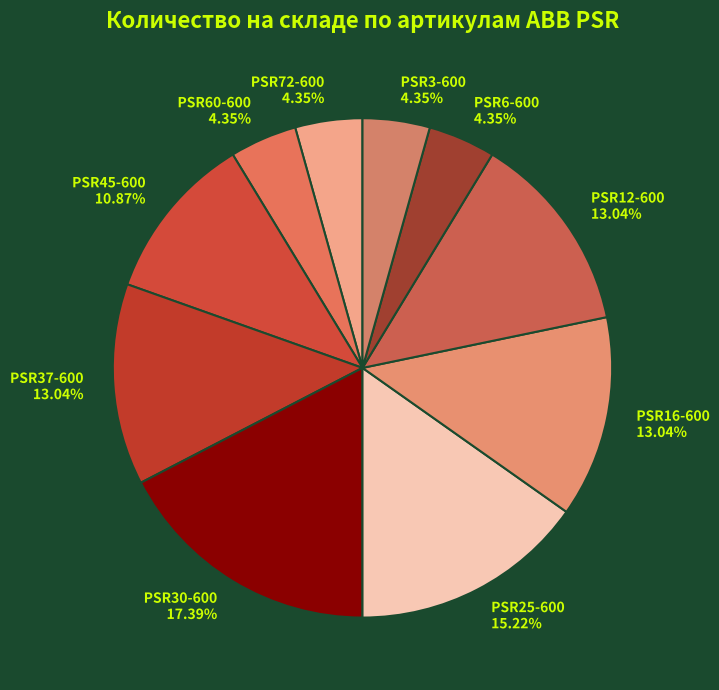

Is the sum of PSR60-600 and PSR72-600 greater than half?

No